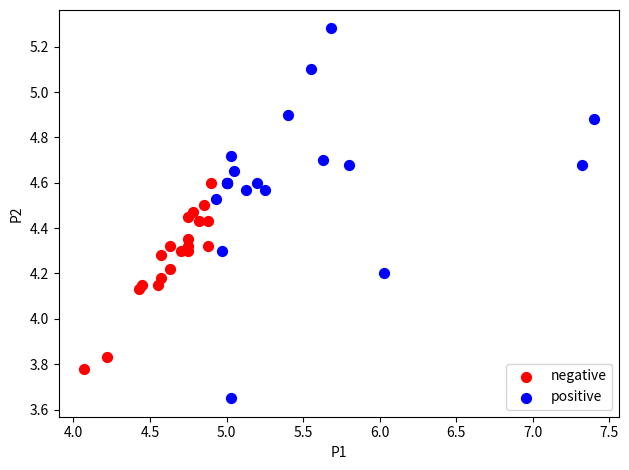

Which series reaches the maximum Y coordinate?

positive